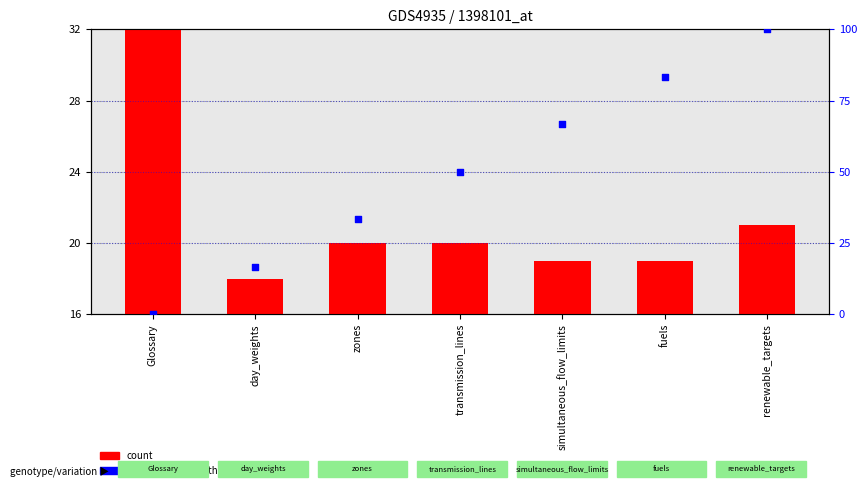

Which series has the largest total across all categories?

percentile rank within the sample